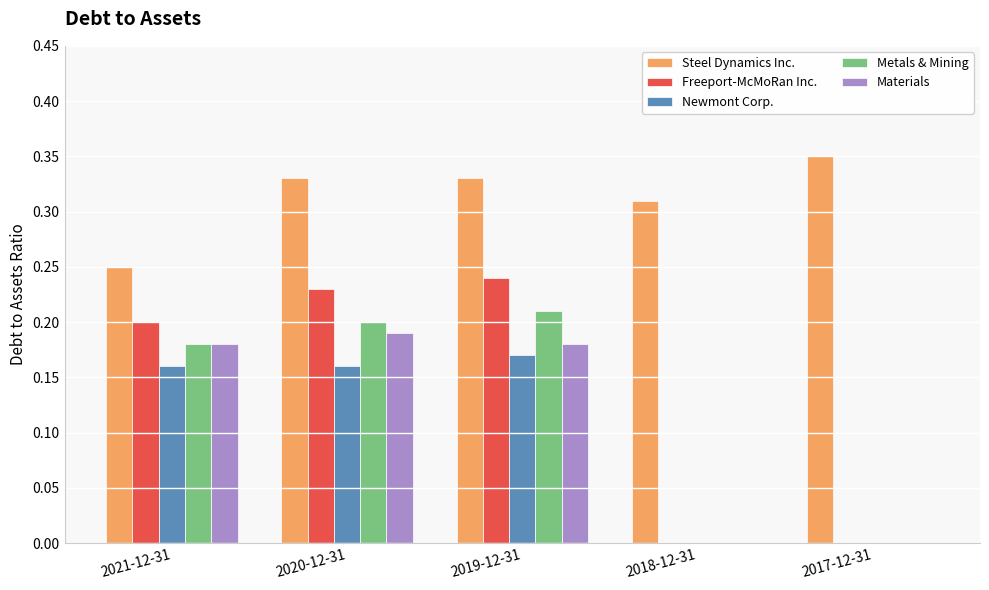

Are the bars grouped side by side (vs. stacked)?

Yes